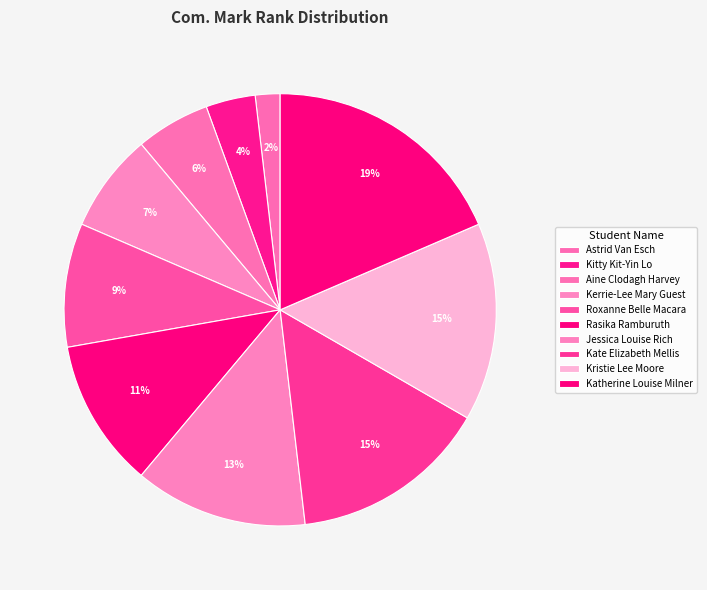

Count the number of slices in the pie.

10